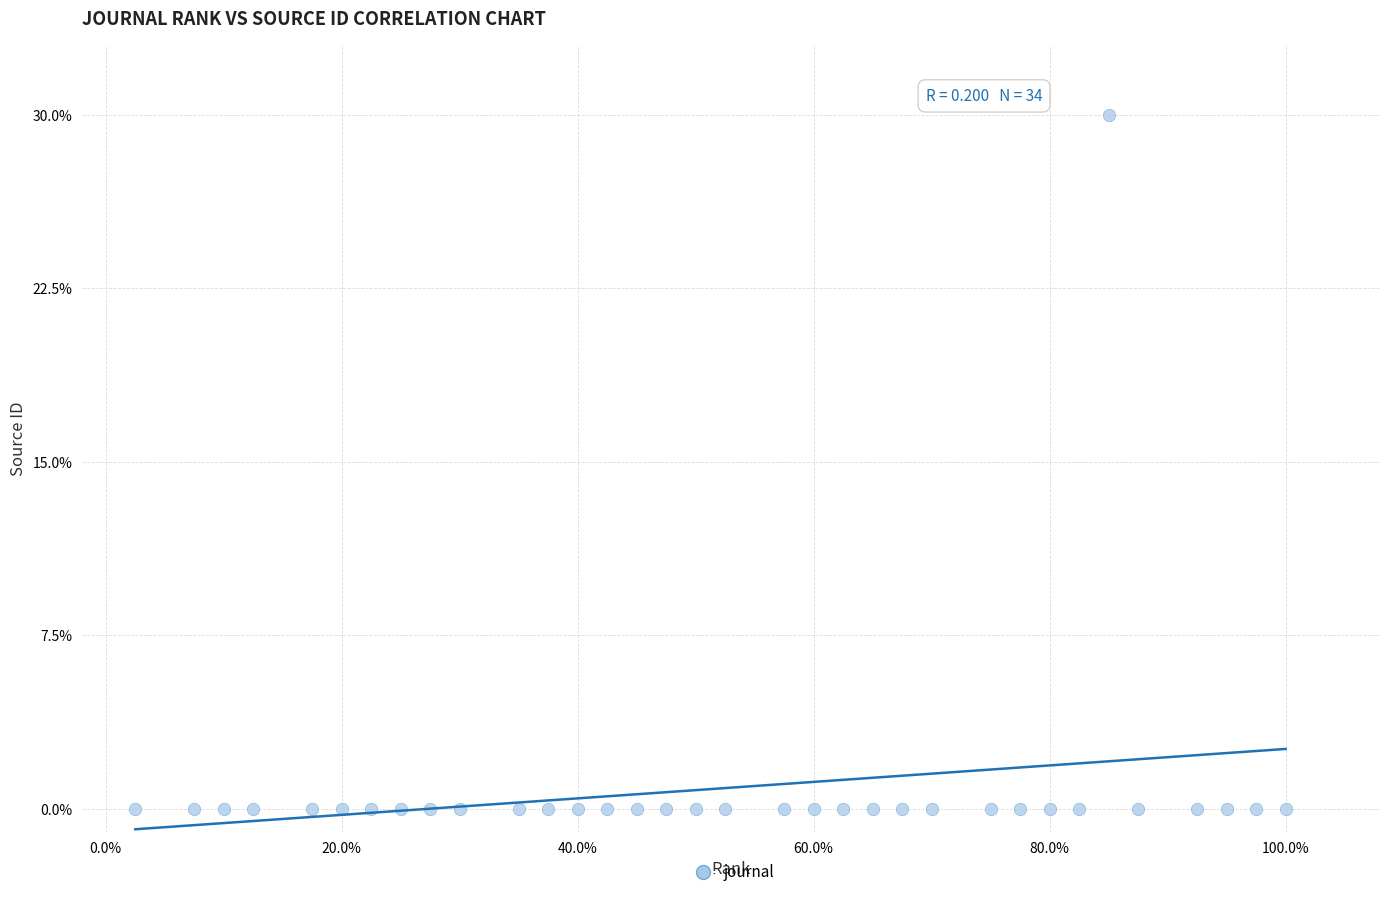

What is the range of Y values (max minus min)?

30.0